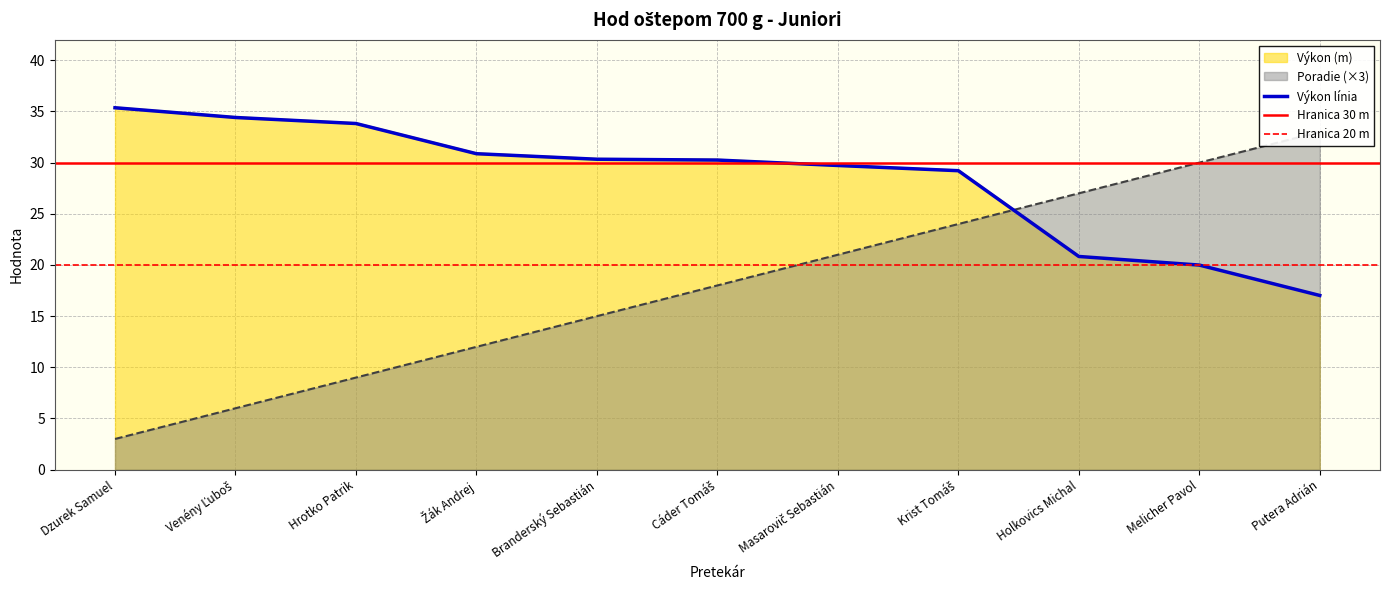

What is the maximum value for Poradie?

33.0